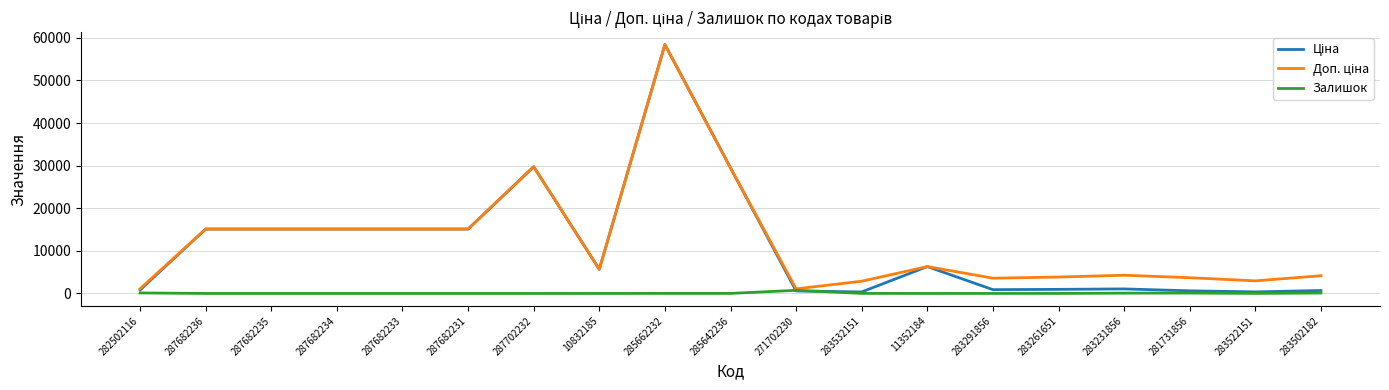

What is the maximum value shown in the chart?

58426.5